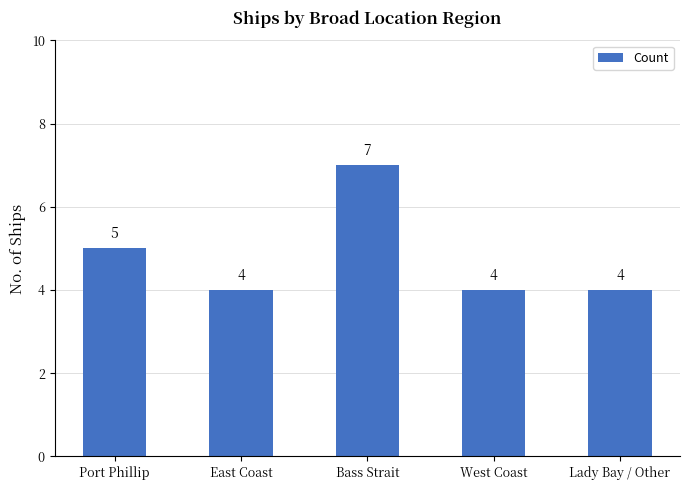

What position from the right is West Coast?

2